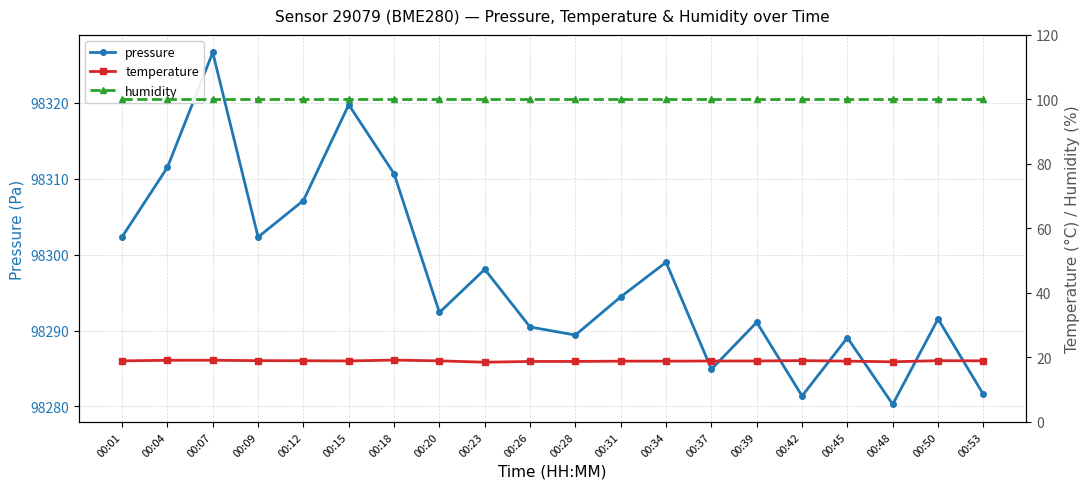

What are all the series names shown in the legend?

pressure, temperature, humidity